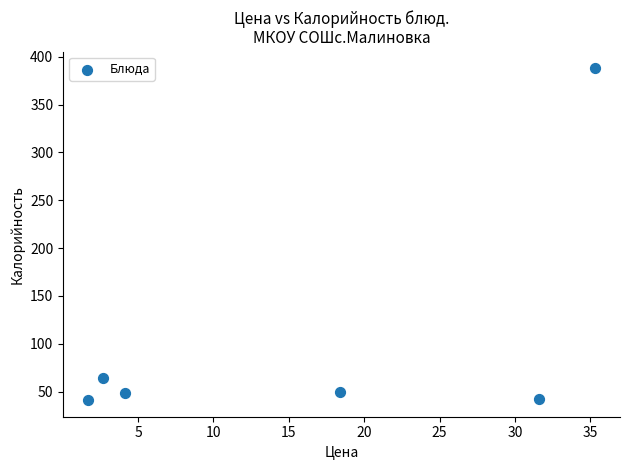

What Y value in the scatter plot is closest to 214?

64